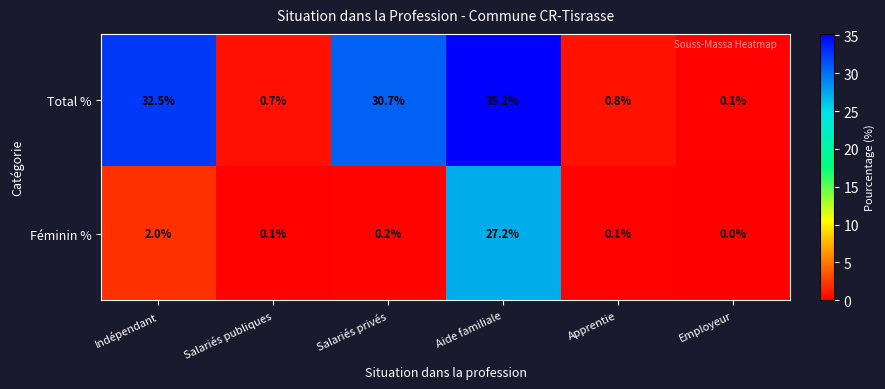

List the series in order of their peak value, lowest first.

Féminin %, Total %